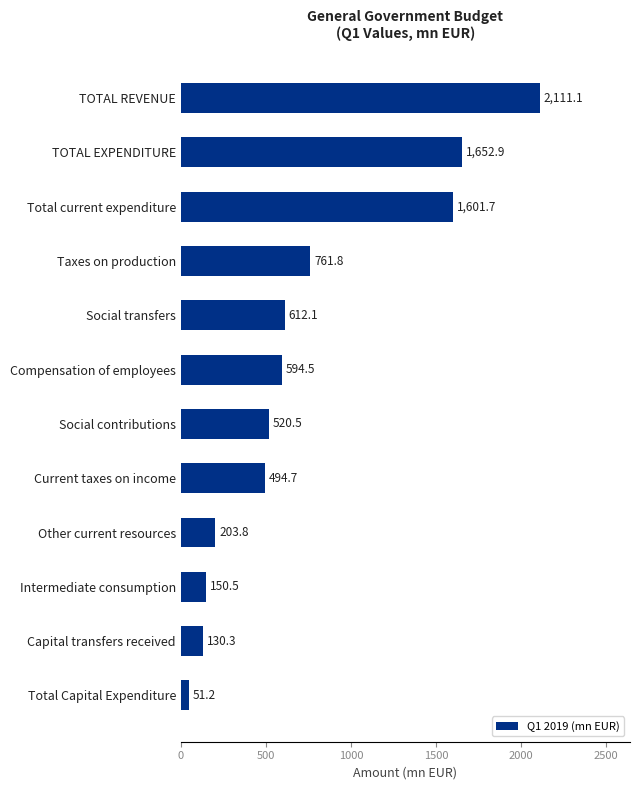

Are the bars horizontal?

Yes